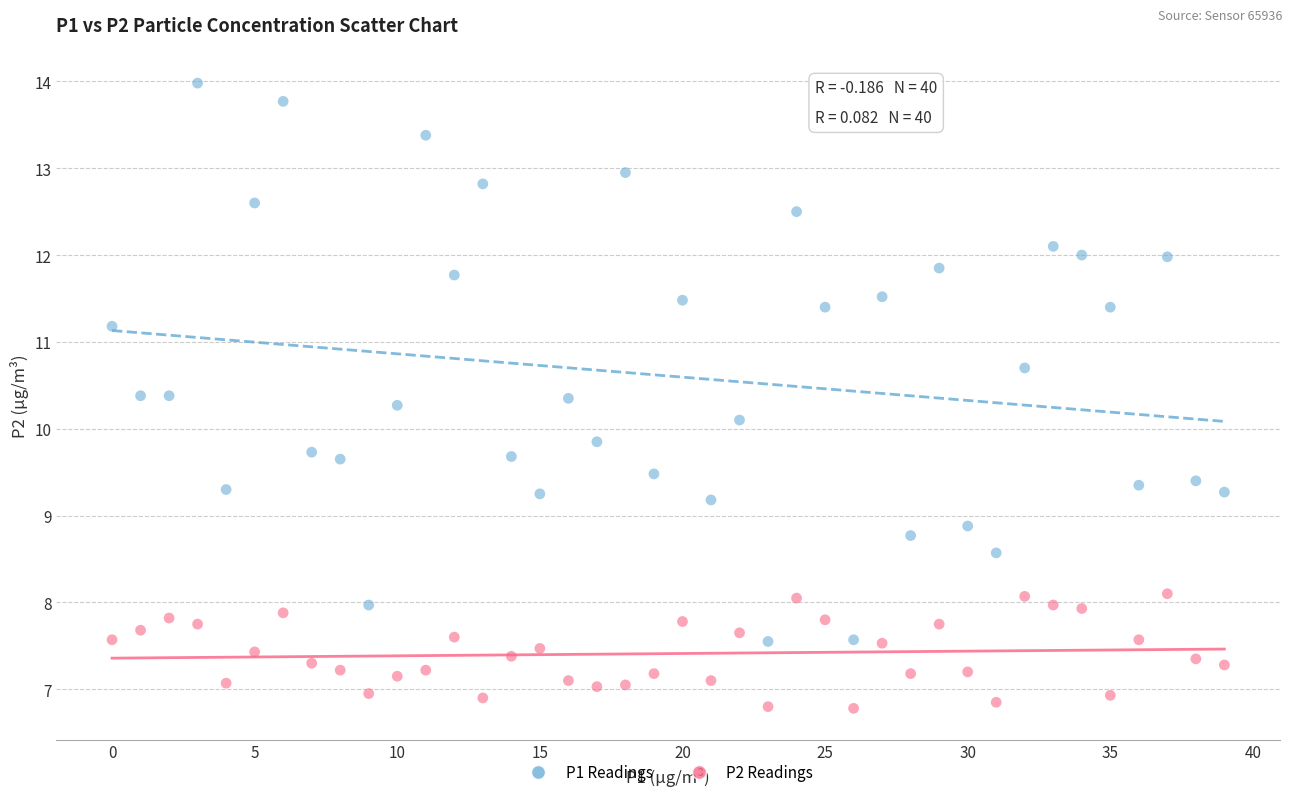

Which series has the largest Y range (max minus min)?

P1 Readings